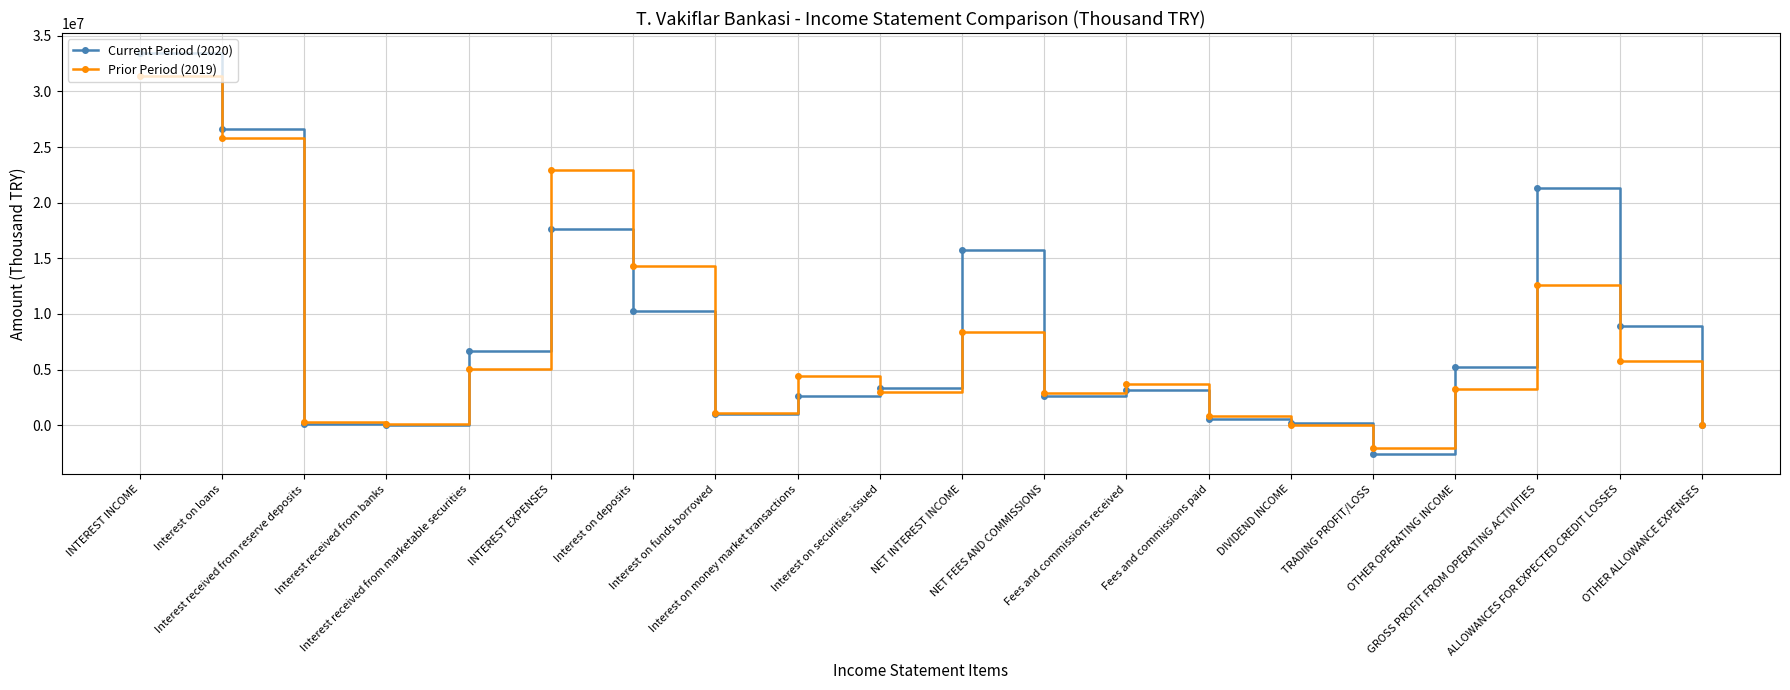

The Prior Period (2019) series shows 5393128 at INTEREST EXPENSES. True or false?

False